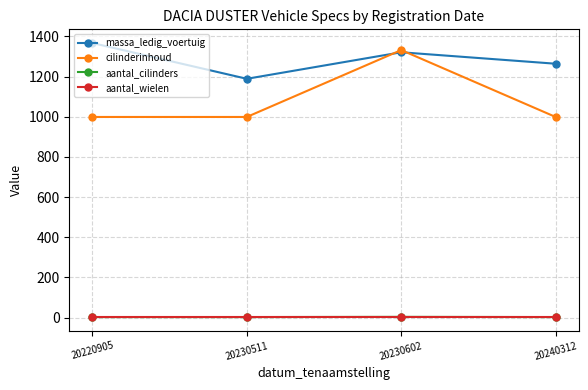

Which series has the largest range (max minus min)?

cilinderinhoud